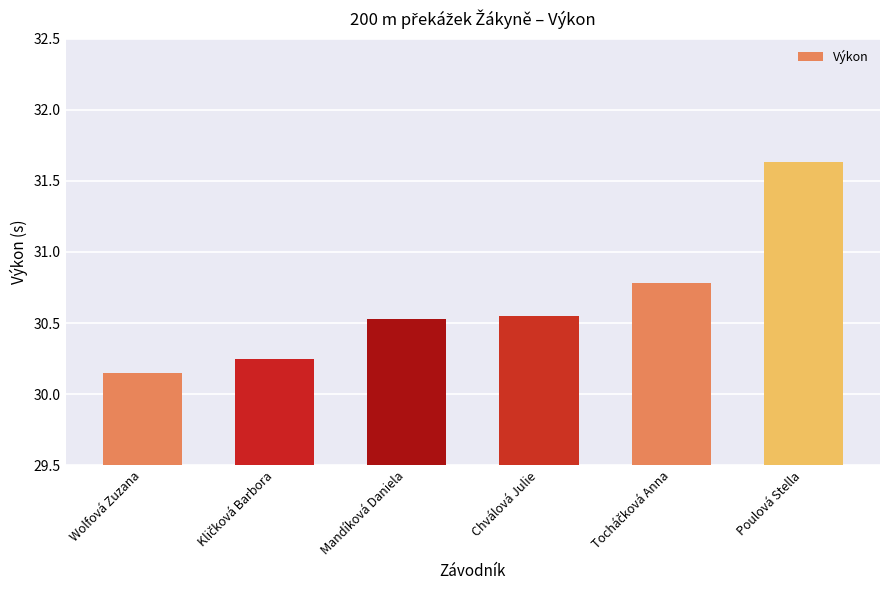

What is the greatest value displayed?

31.6